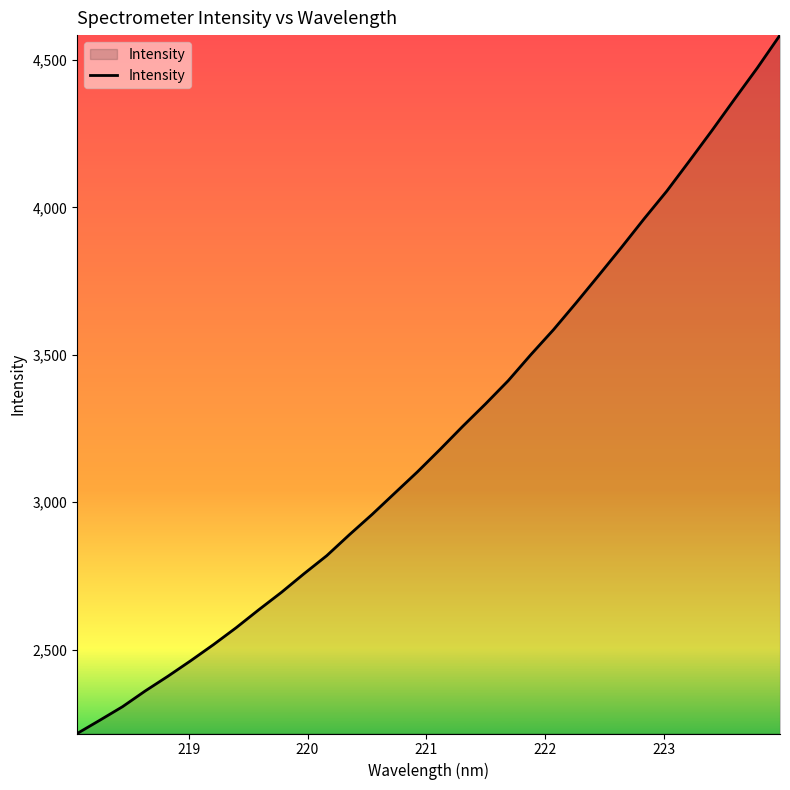

What is the minimum value shown in the chart?

2215.1